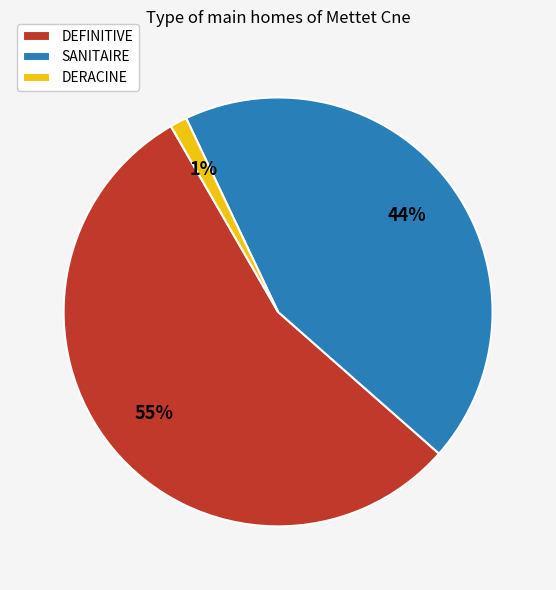

How many segments does this pie chart have?

3